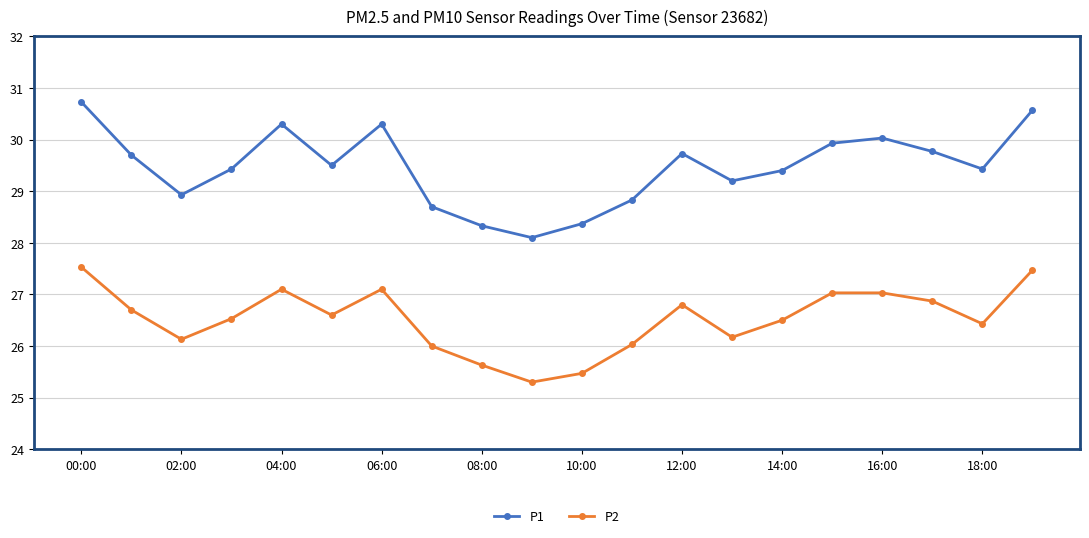

What is the maximum value for P1?

30.7